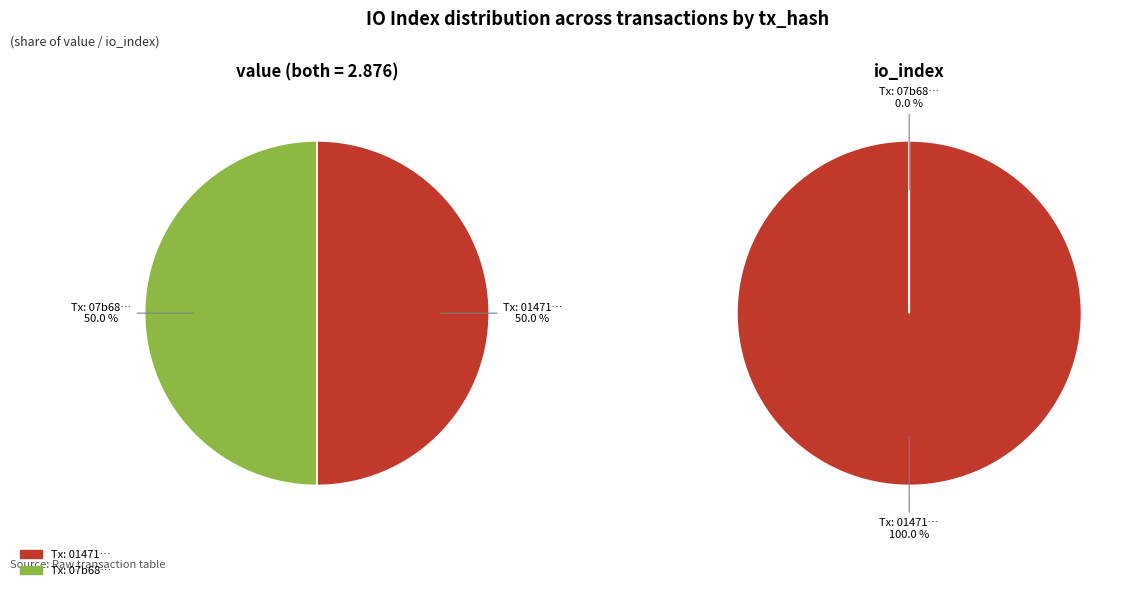

How many segments does this pie chart have?

2